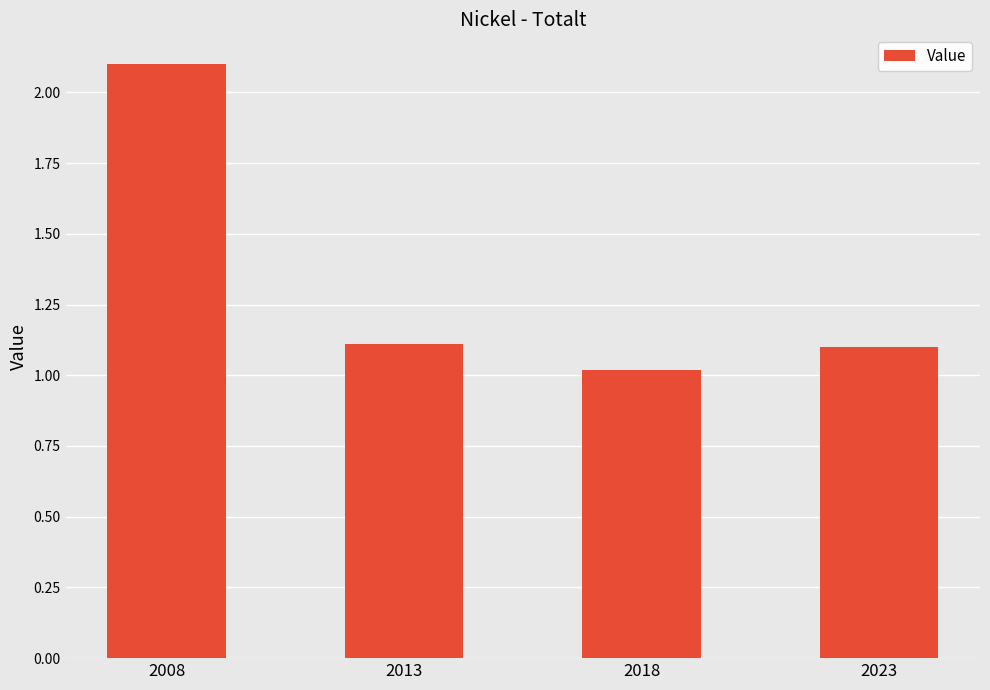

What is the value of the 3rd bar from the left?

1.0